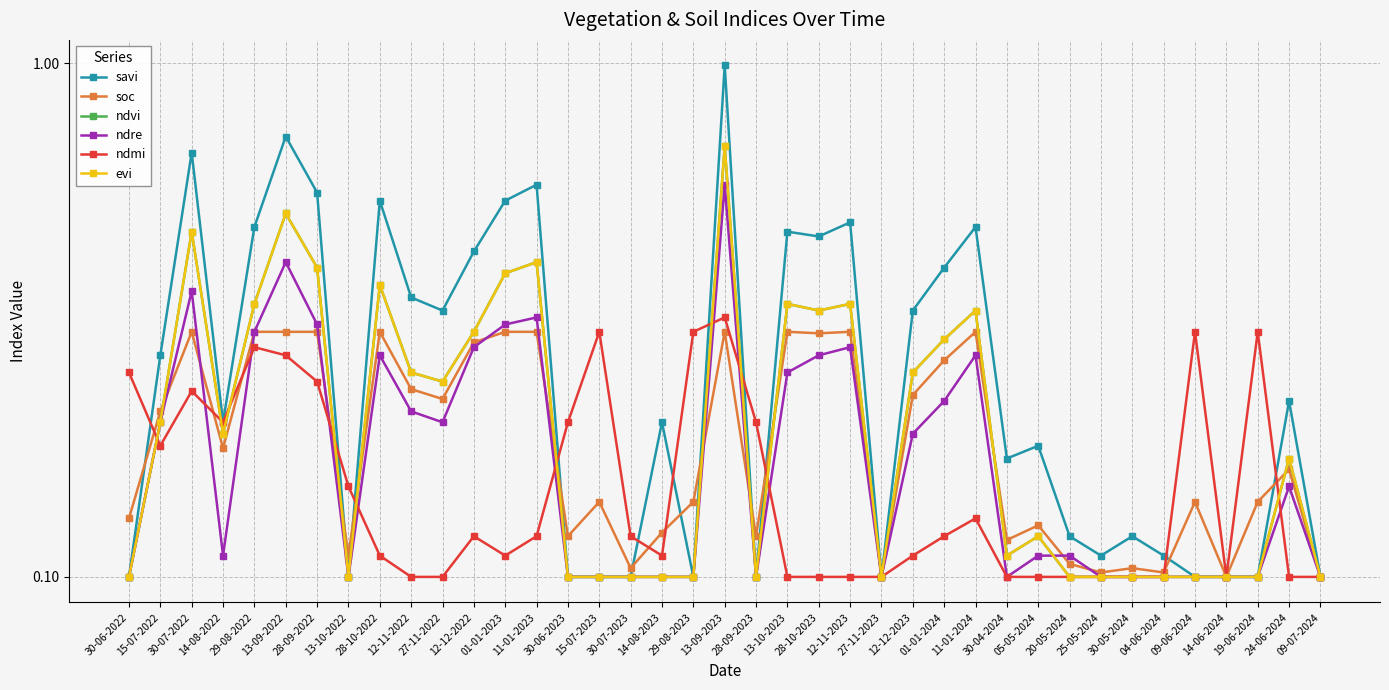

What is the average value of the ndvi series?

0.2